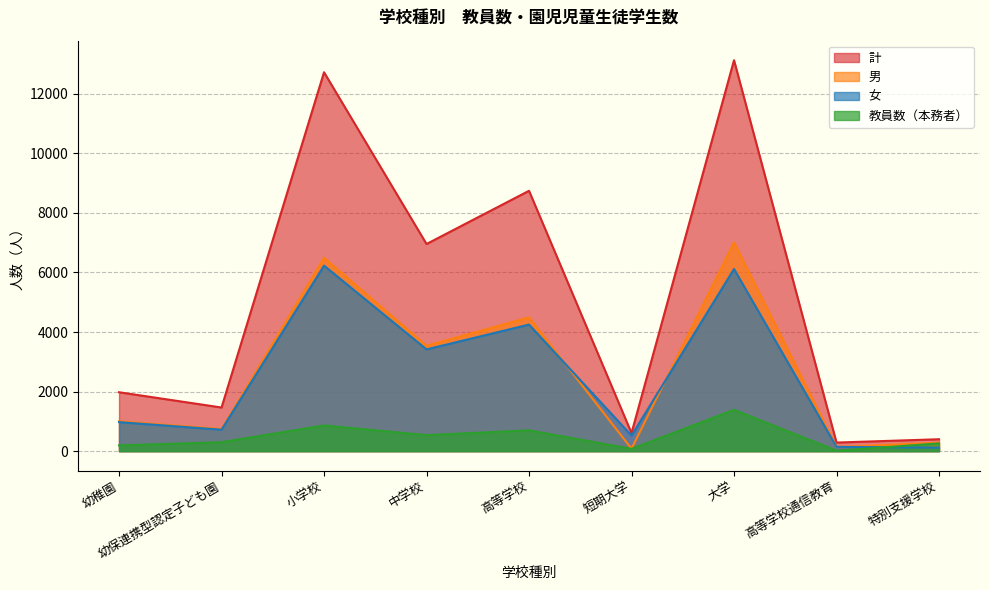

How many interior local peaks does the 女 series have?

3